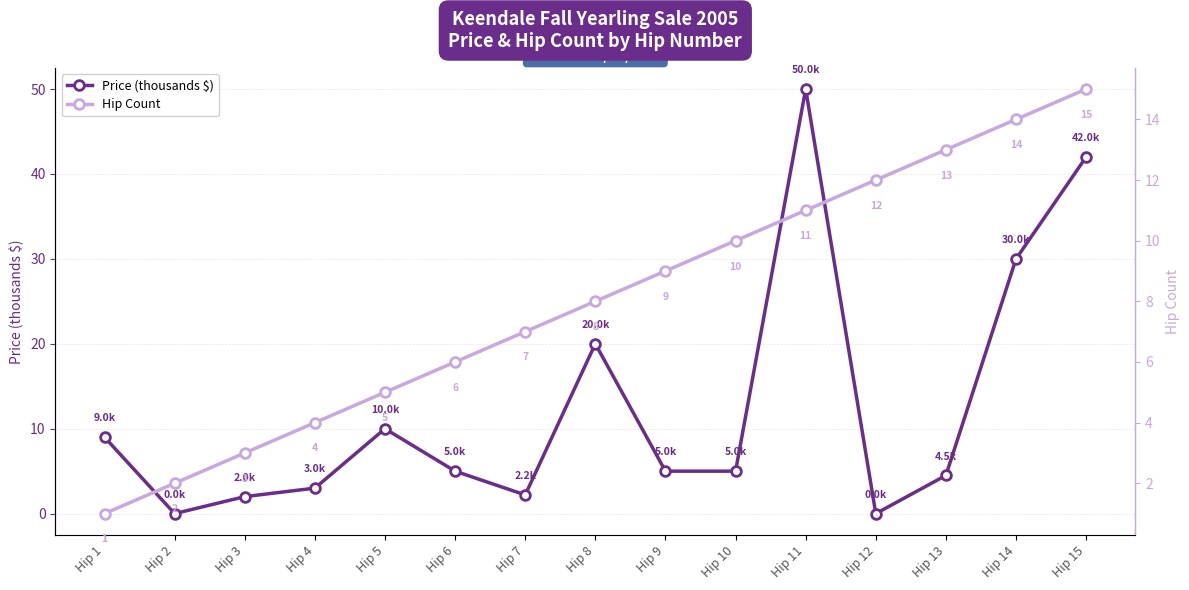

How many interior local peaks does the Price (thousands $) series have?

3